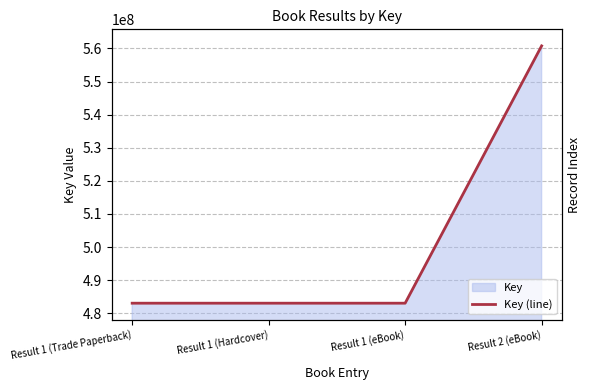

How many data points are above 483039306?

1